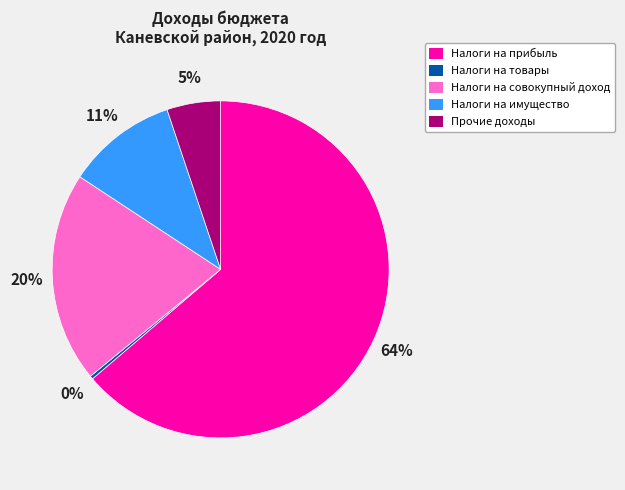

Rank the categories by value from highest to lowest.

Налоги на прибыль, Налоги на совокупный доход, Налоги на имущество, Прочие доходы, Налоги на товары